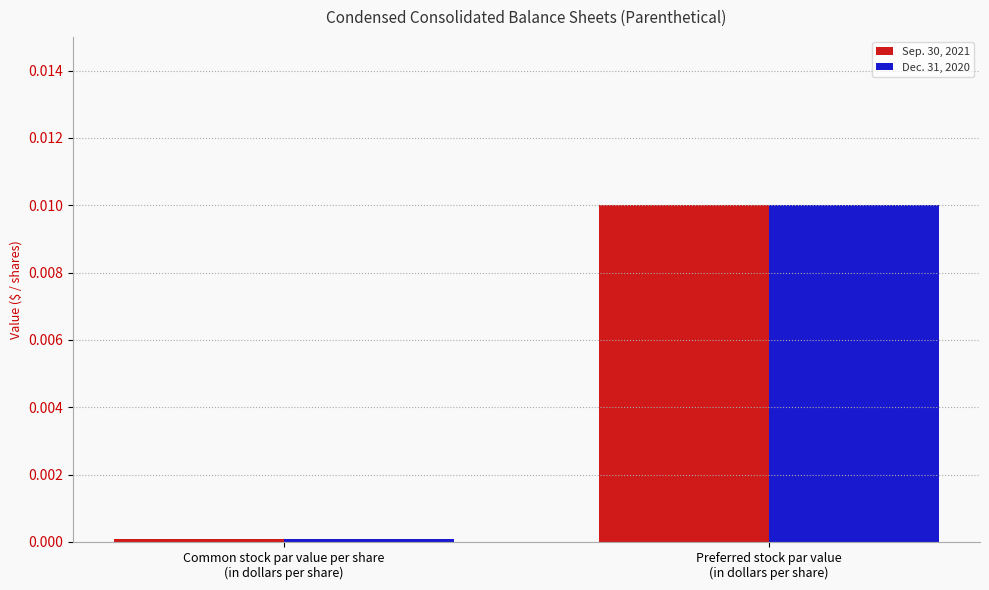

What position from the right is Preferred stock par value
(in dollars per share)?

1